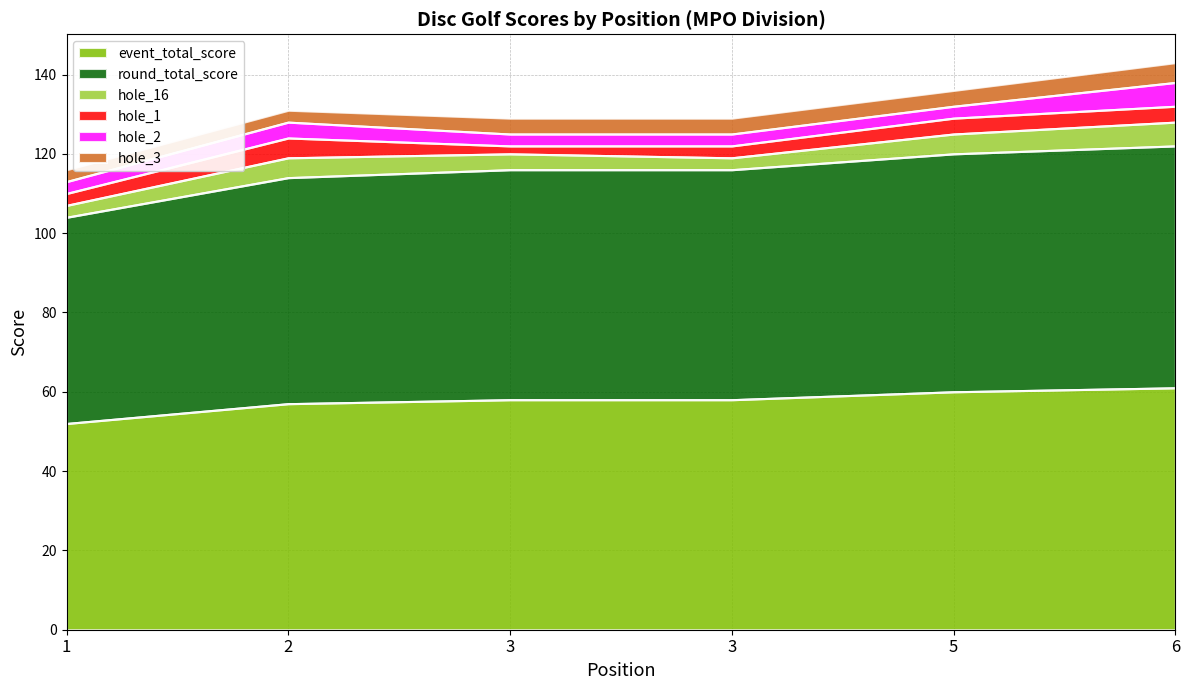

How many lines are shown in the chart?

6